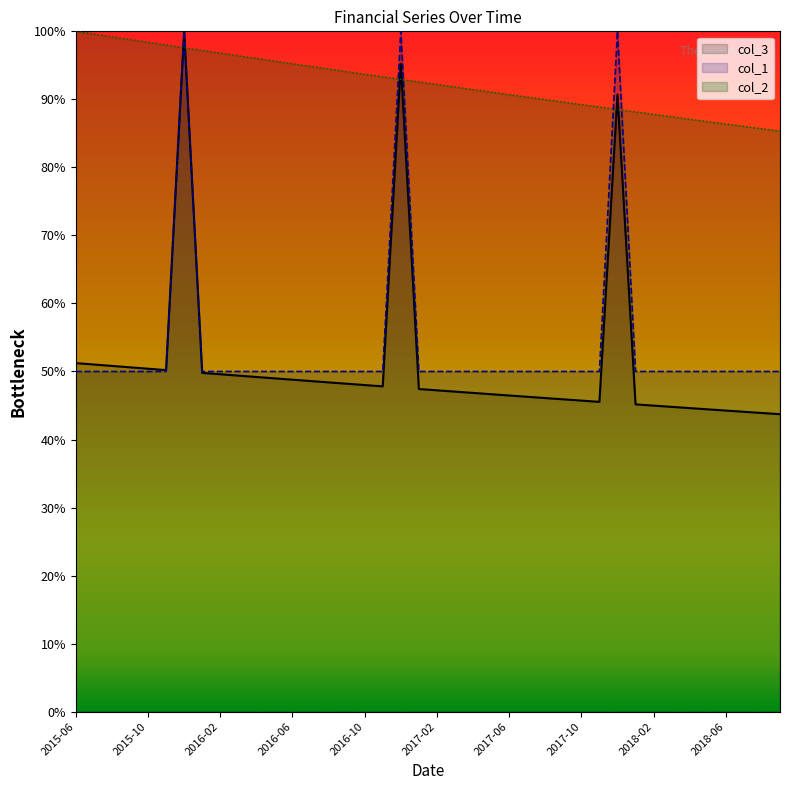

Reading left to right, transcribe all the data shown in this chart.

col_1: 50.0	50.0	50.0	50.0	50.0	50.0	100.0	50.0	50.0	50.0	50.0	50.0	50.0	50.0	50.0	50.0	50.0	50.0	100.0	50.0	50.0	50.0	50.0	50.0	50.0	50.0	50.0	50.0	50.0	50.0	100.0	50.0	50.0	50.0	50.0	50.0	50.0	50.0	50.0	50.0
col_2: 100.0	99.6	99.2	98.8	98.4	98.0	97.6	97.2	96.8	96.4	96.0	95.6	95.2	94.9	94.5	94.1	93.7	93.3	92.9	92.6	92.2	91.8	91.4	91.1	90.7	90.3	90.0	89.6	89.2	88.9	88.5	88.2	87.8	87.4	87.1	86.7	86.4	86.0	85.7	85.3
col_3: 51.2	51.0	50.8	50.6	50.4	50.2	100.0	49.8	49.6	49.4	49.2	49.0	48.8	48.6	48.4	48.2	48.0	47.8	95.2	47.4	47.2	47.0	46.9	46.7	46.5	46.3	46.1	45.9	45.7	45.5	90.7	45.2	45.0	44.8	44.6	44.4	44.3	44.1	43.9	43.7